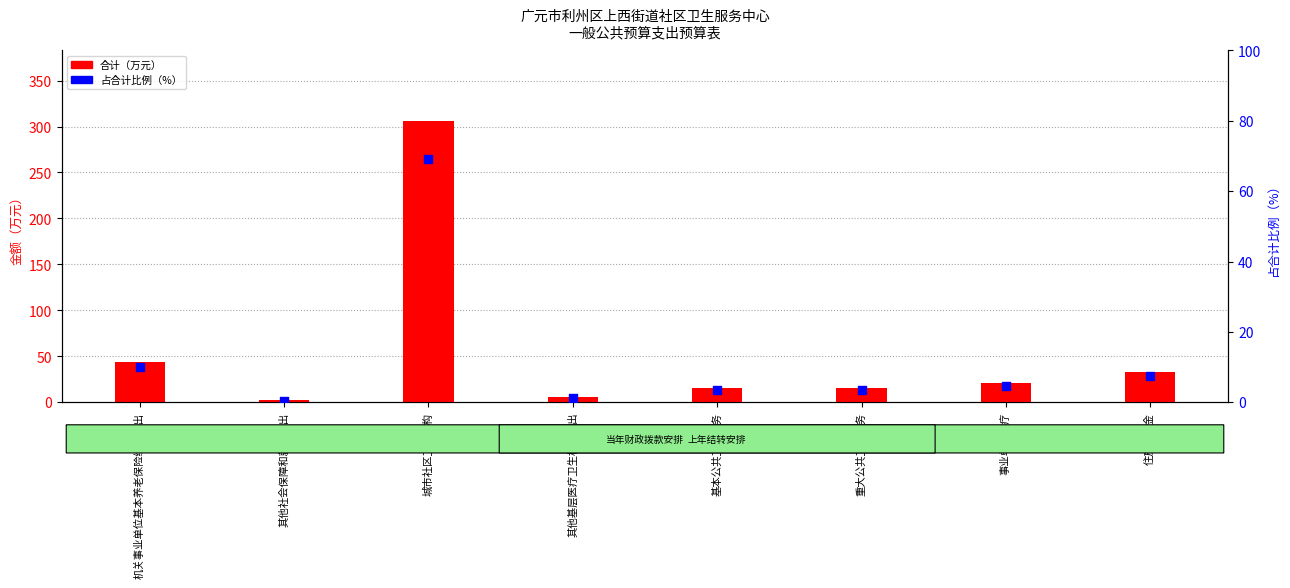

Which series reaches the minimum Y coordinate?

占合计比例（%）